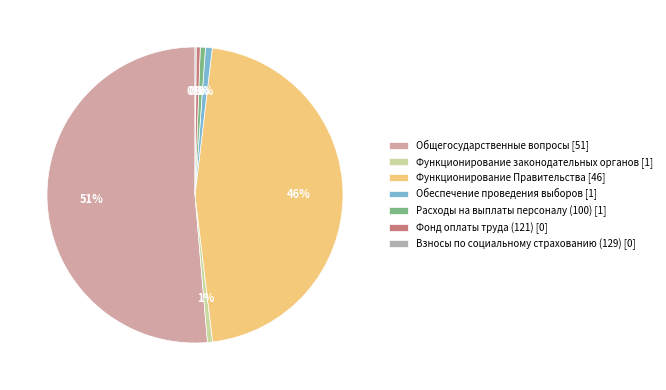

Which slice is the smallest?

Взносы по социальному страхованию (129)